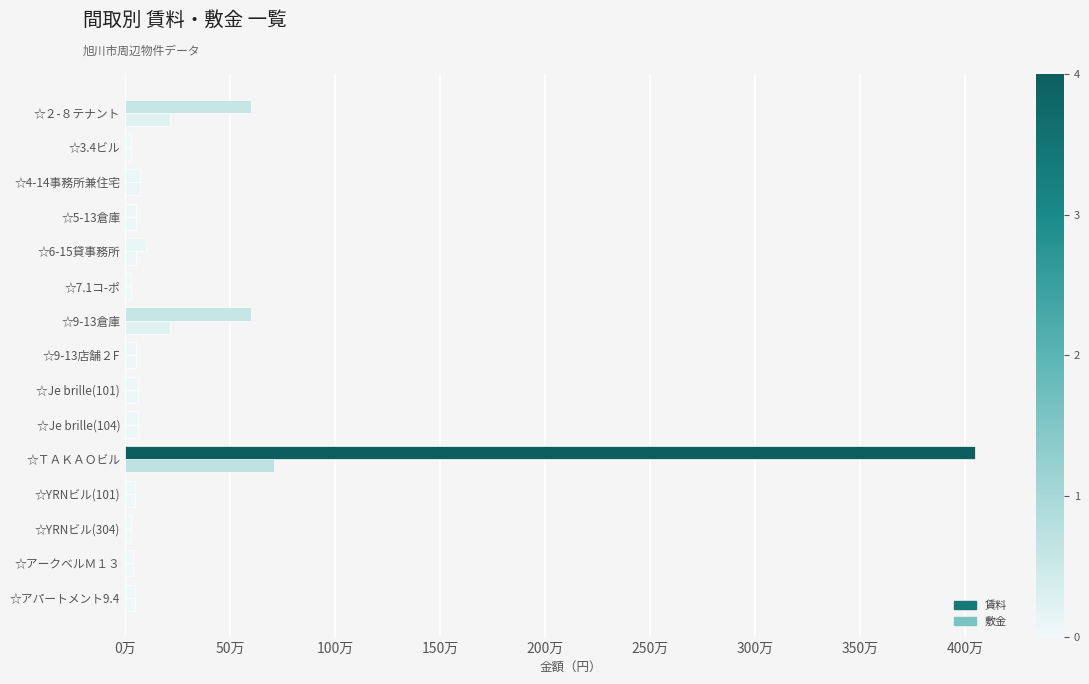

At how many categories does at least one series exceed 2533410?

1